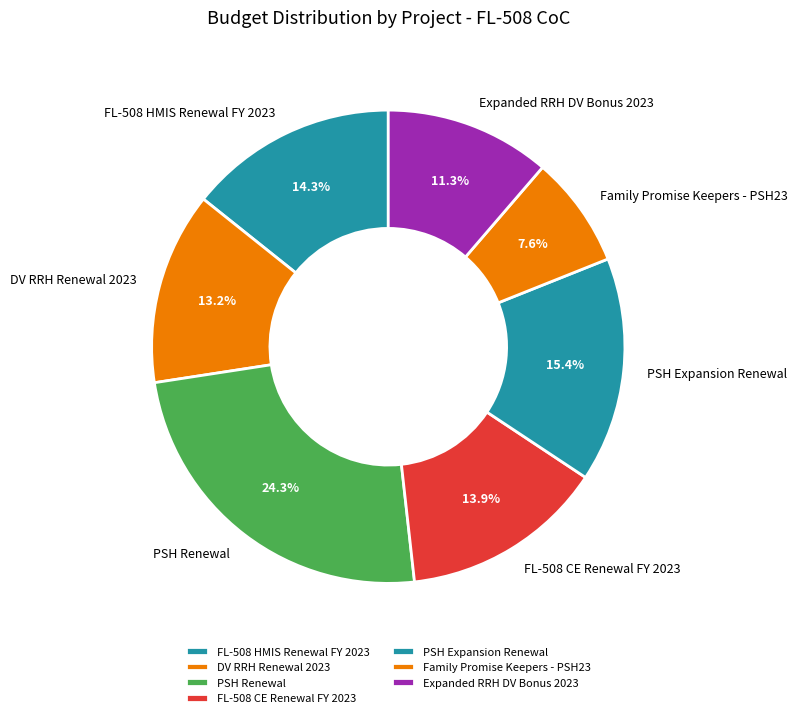

Does any single category account for the majority?

No